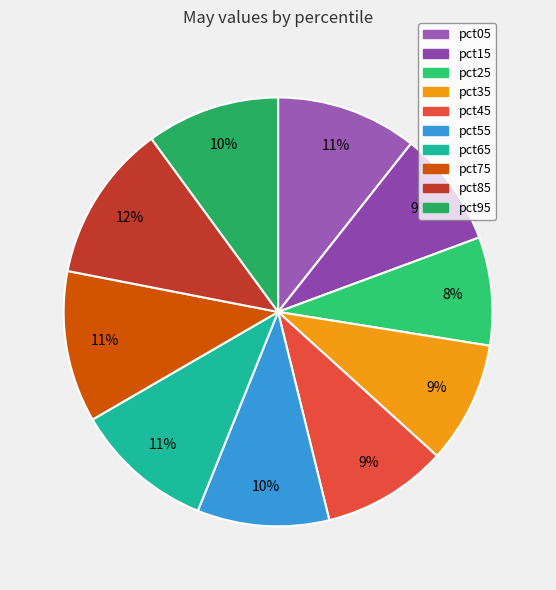

Does pct85 represent more than half of the total?

No